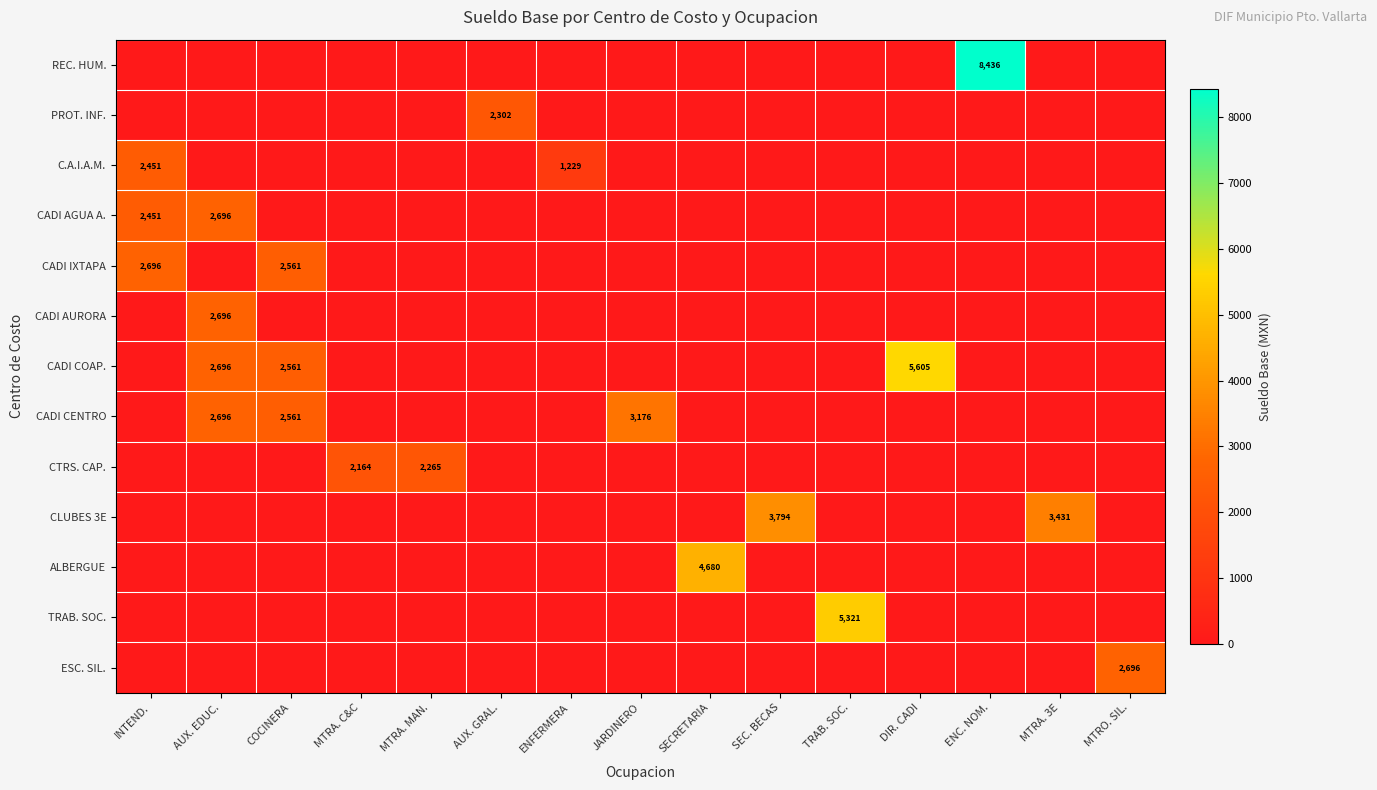

List the labels in order of ESC. SIL. value, smallest first.

INTEND., AUX. EDUC., COCINERA, MTRA. C&C, MTRA. MAN., AUX. GRAL., ENFERMERA, JARDINERO, SECRETARIA, SEC. BECAS, TRAB. SOC., DIR. CADI, ENC. NOM., MTRA. 3E, MTRO. SIL.